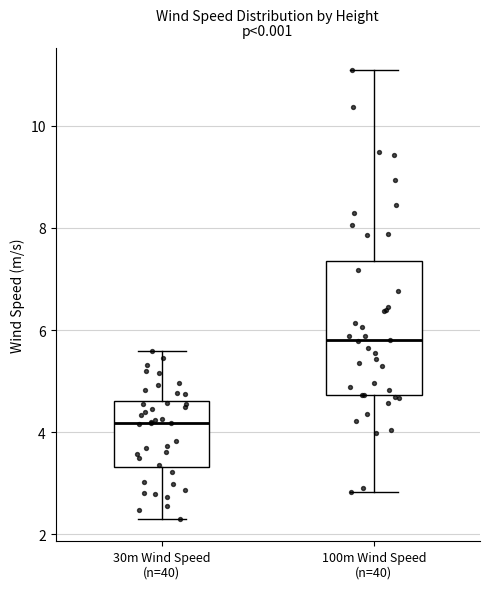

Reading left to right, transcribe this box plot: for each box, give where its median line is, the range the box spans, and where its two whiskers end, as read against the y-axis. The values are not printed on the chart, so give them approximately, as read against the axis.

30m Wind Speed (n=40): median 4.2, box 3.4 to 4.6, whiskers 2.4 to 5.6
100m Wind Speed (n=40): median 5.8, box 4.8 to 7.4, whiskers 2.8 to 11.0